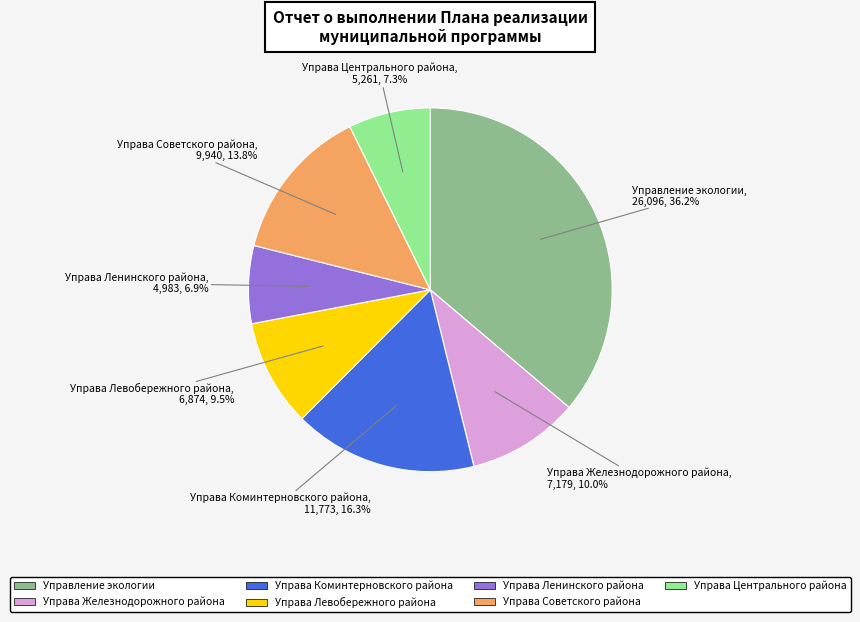

How many slices are in this pie chart?

7